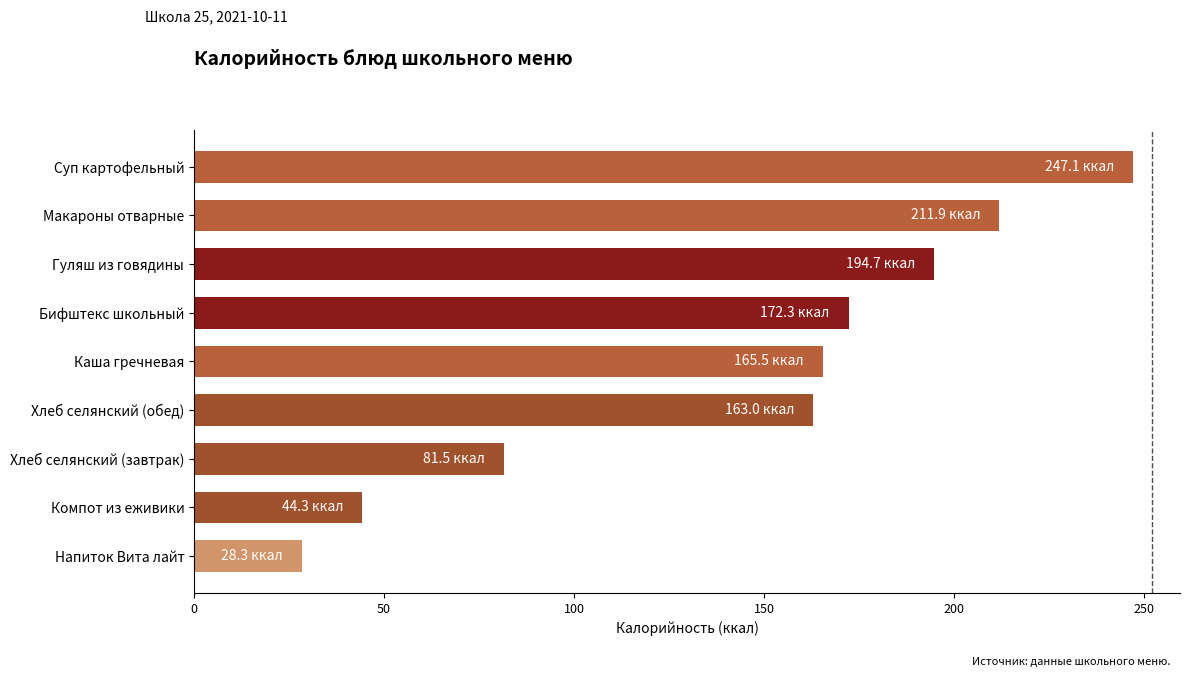

What is the change in value from Хлеб селянский (обед) to Макароны отварные?

+48.9